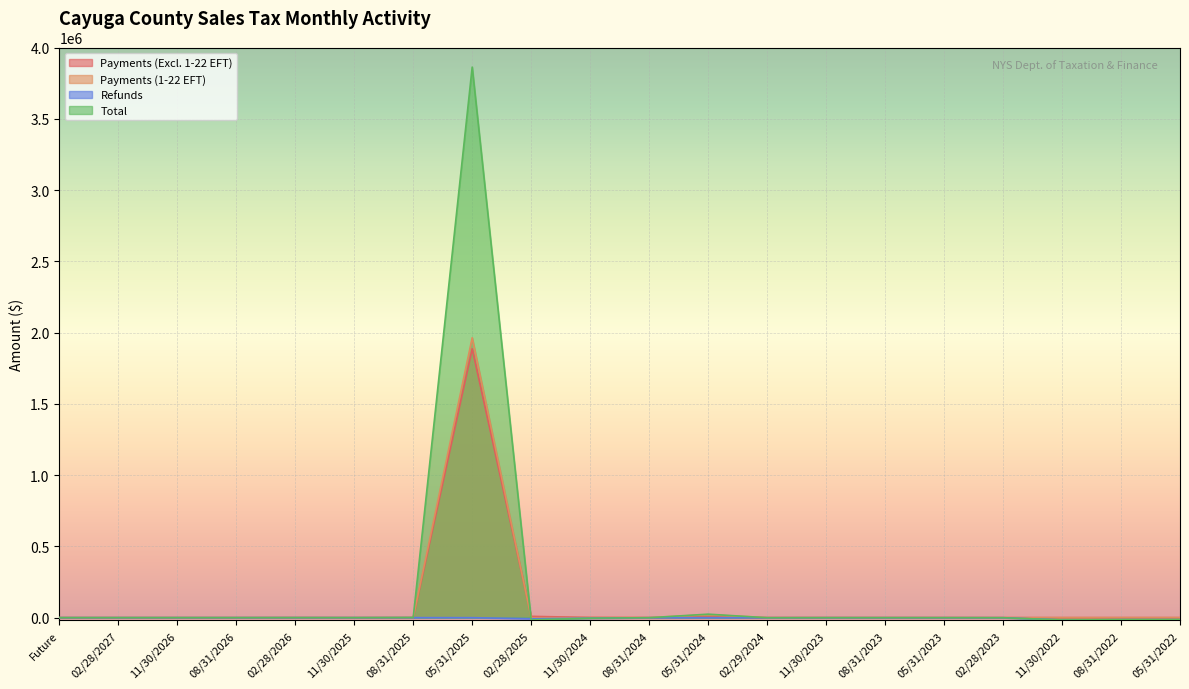

How many values in the Payments (Excl. 1-22 EFT) series are below 81?

10